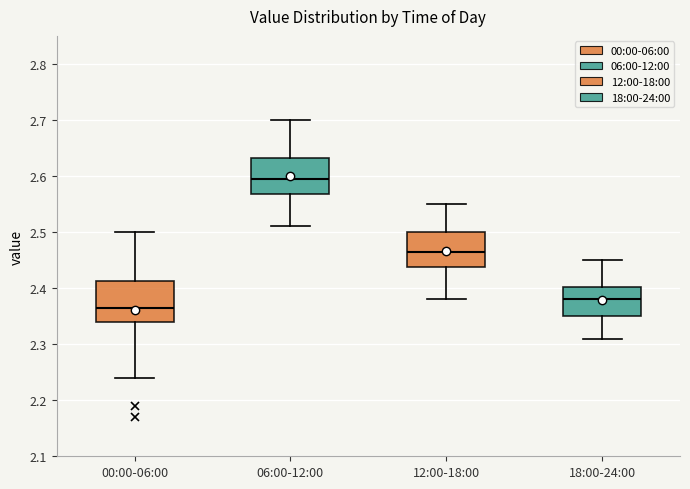

Where is the lower edge of the box for 06:00-12:00 on the y-axis? The values are not printed on the chart, so give them approximately, as read against the axis.

2.57